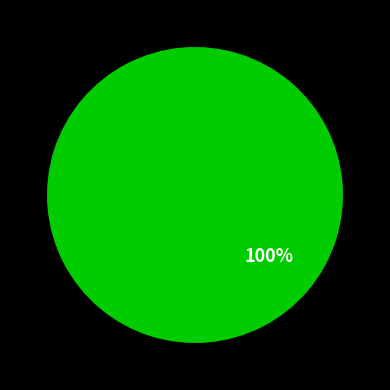

How many slices are in this pie chart?

1